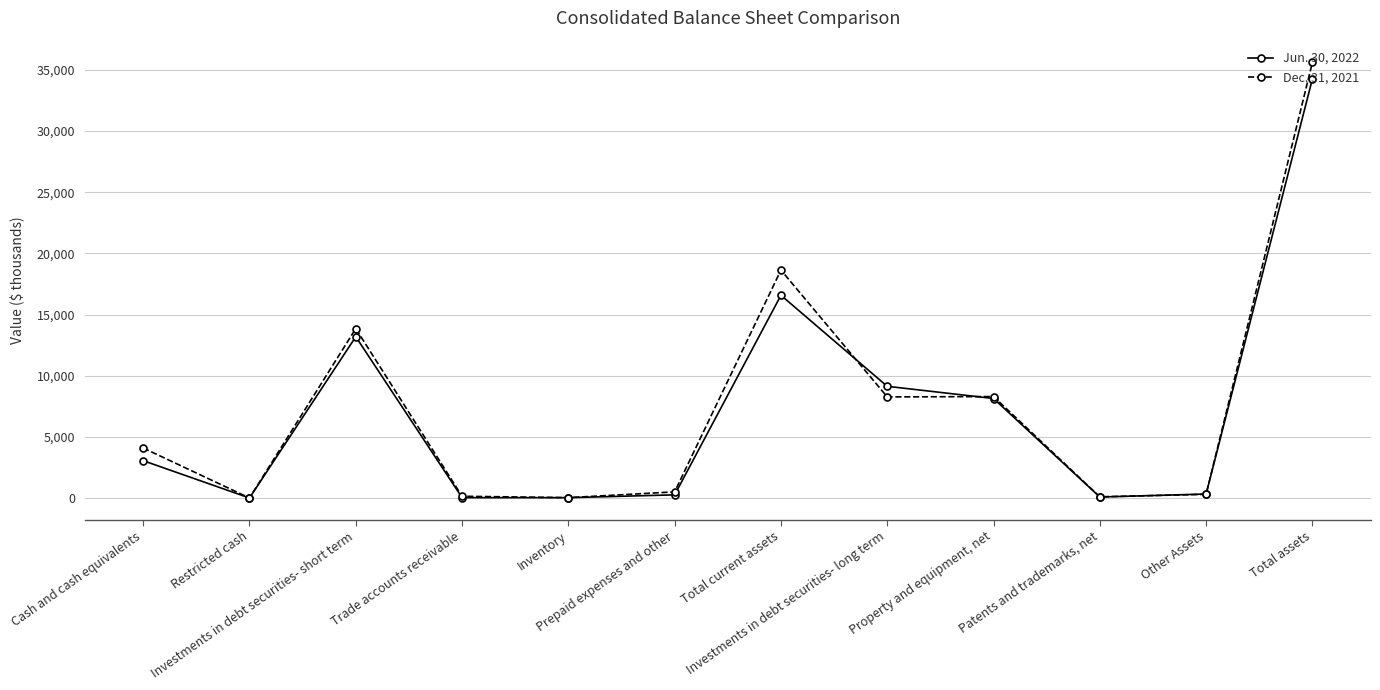

Which series has the largest range (max minus min)?

Dec. 31, 2021